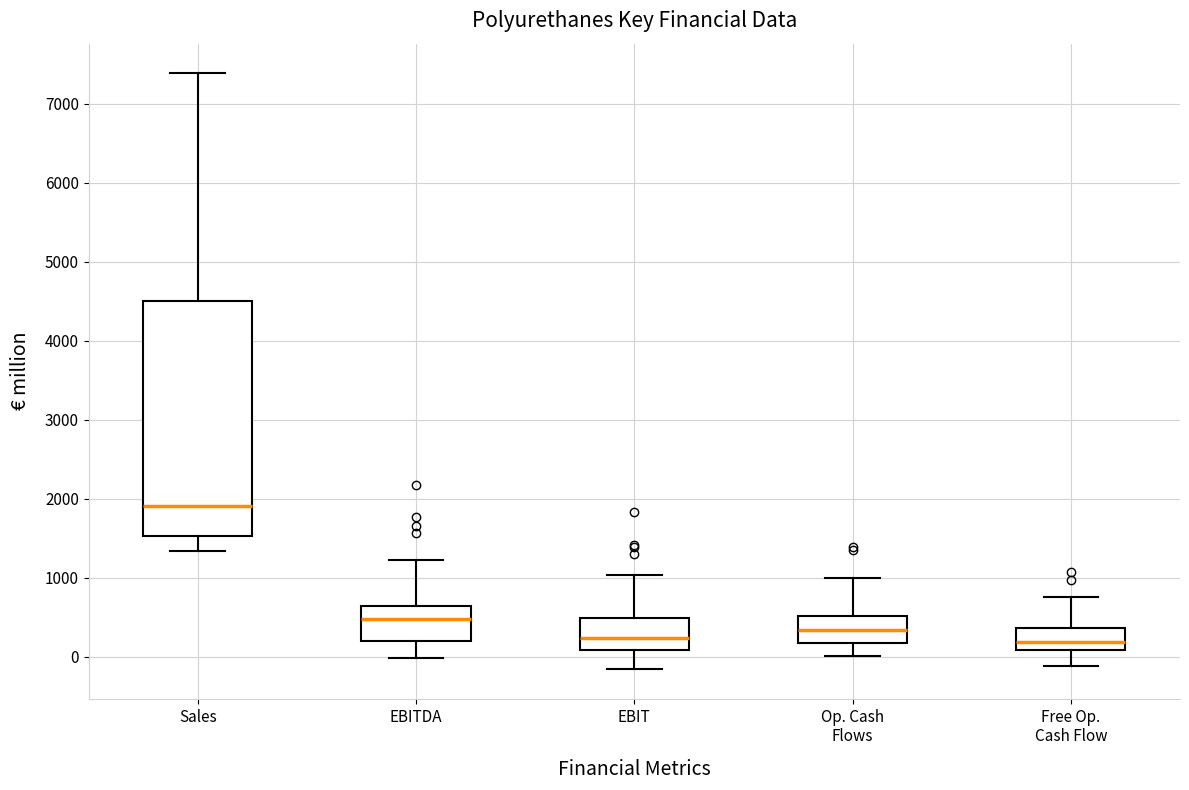

Comparing the boxes themselves (not the whiskers), which one is the tallest?

Sales